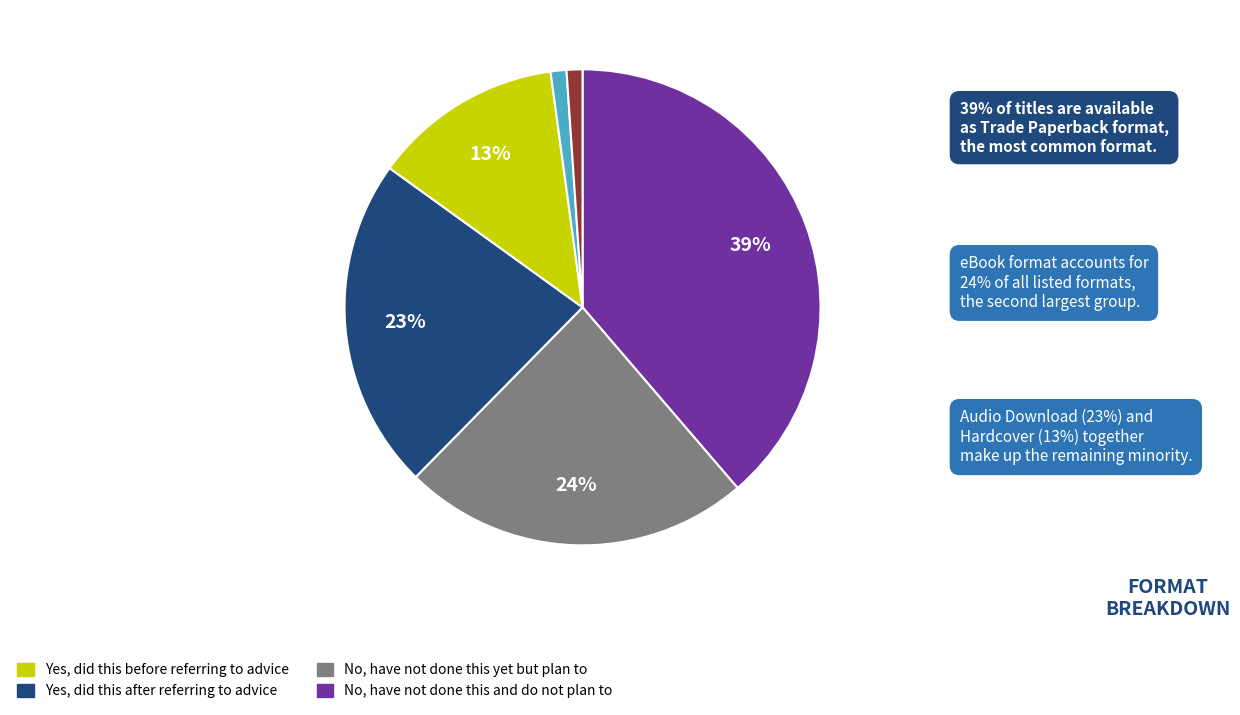

To the nearest percent, what is the difference between the largest and smallest slice percentages?

38%